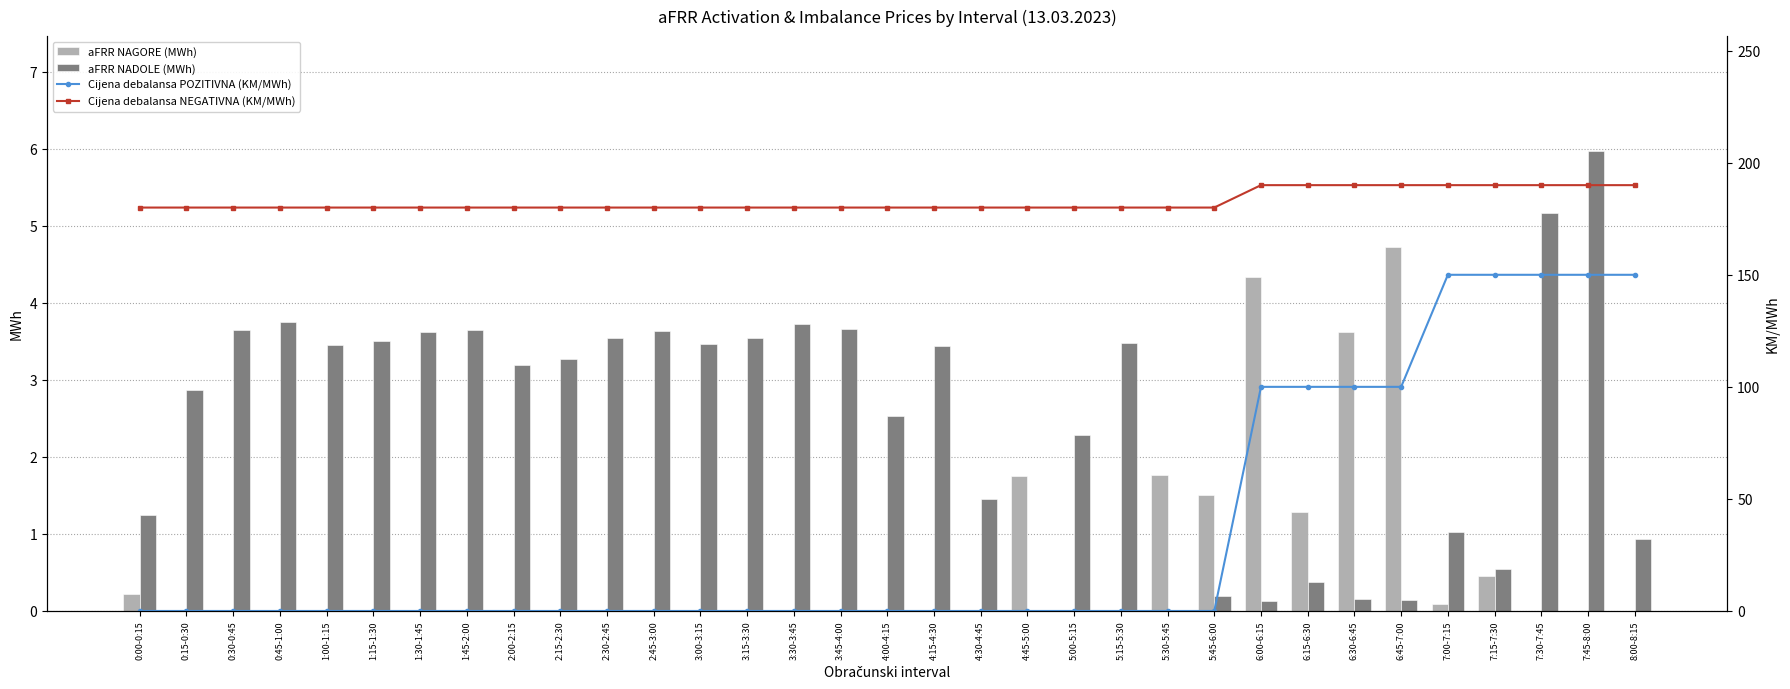

At which category does the chart reach its minimum across all series?

0:15-0:30